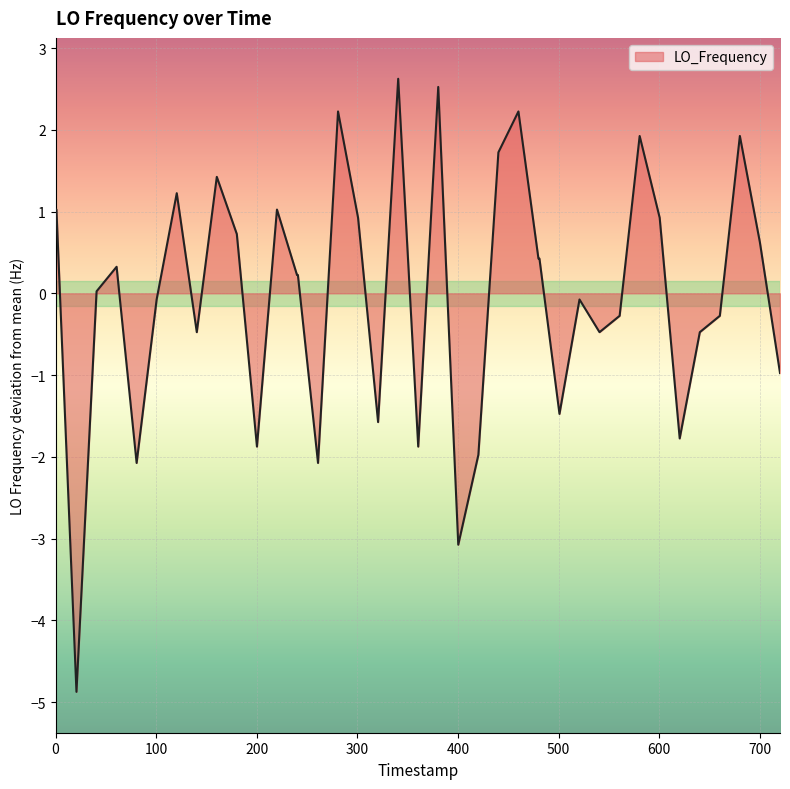

What is the maximum value shown in the chart?

2.6